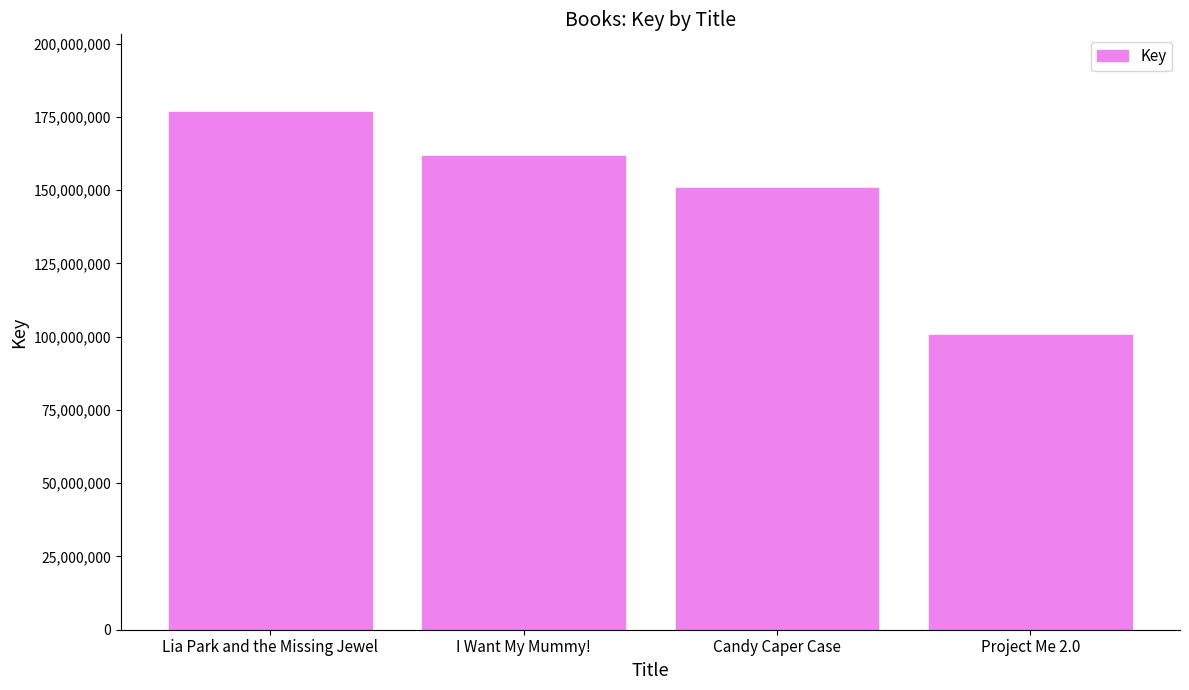

True or false: the data shows 53094109 at I Want My Mummy!.

False